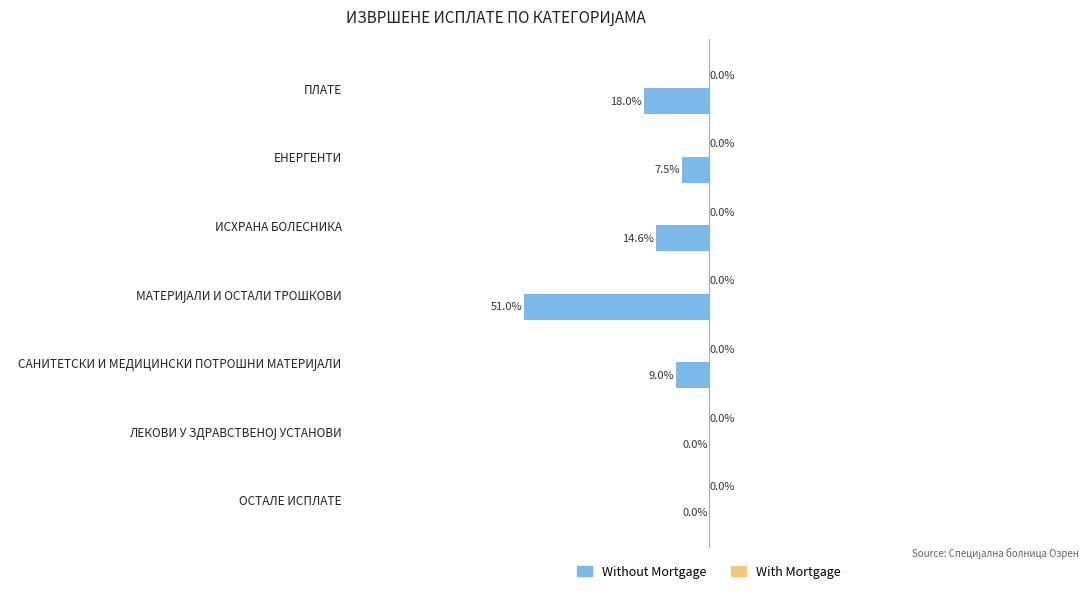

At which label is the value closest to -25?

ПЛАТЕ